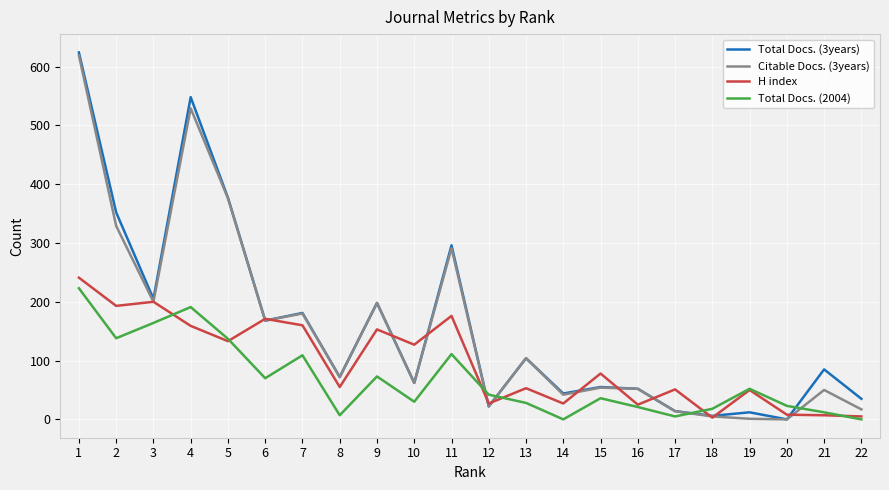

Is it true that Total Docs. (3years) equals 6 at 18?

True